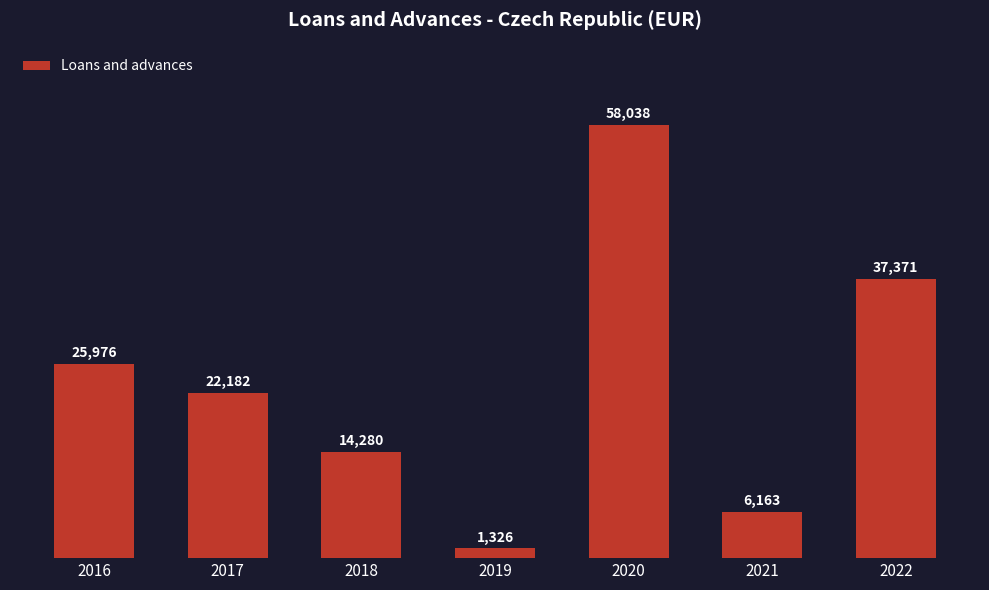

What value does the data have at 2021, to the nearest 50?

6150